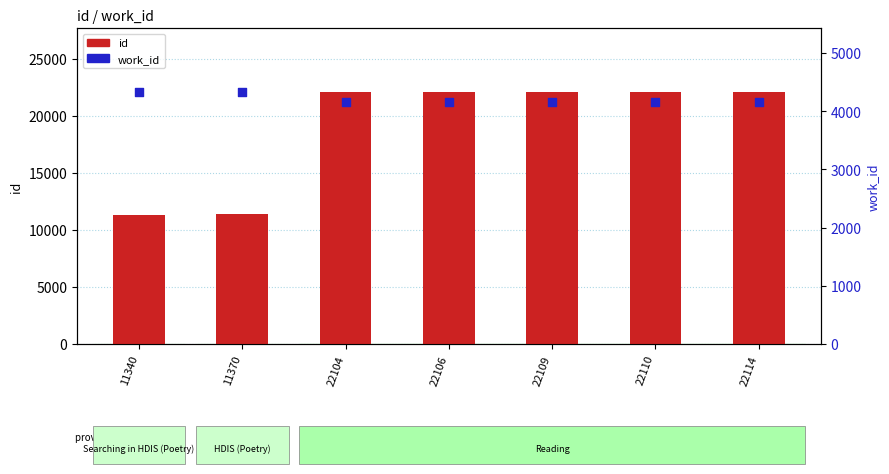

Which series contains the highest Y value?

id